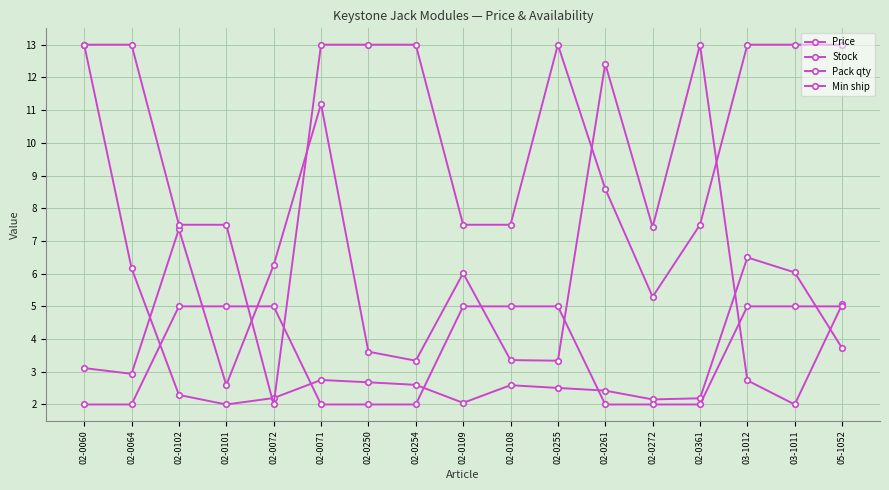

How many data points does each series have?

17